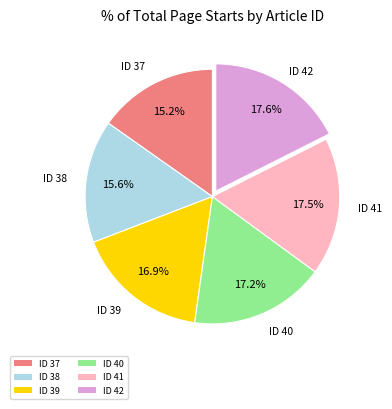

Is the sum of ID 40 and ID 38 greater than half?

No